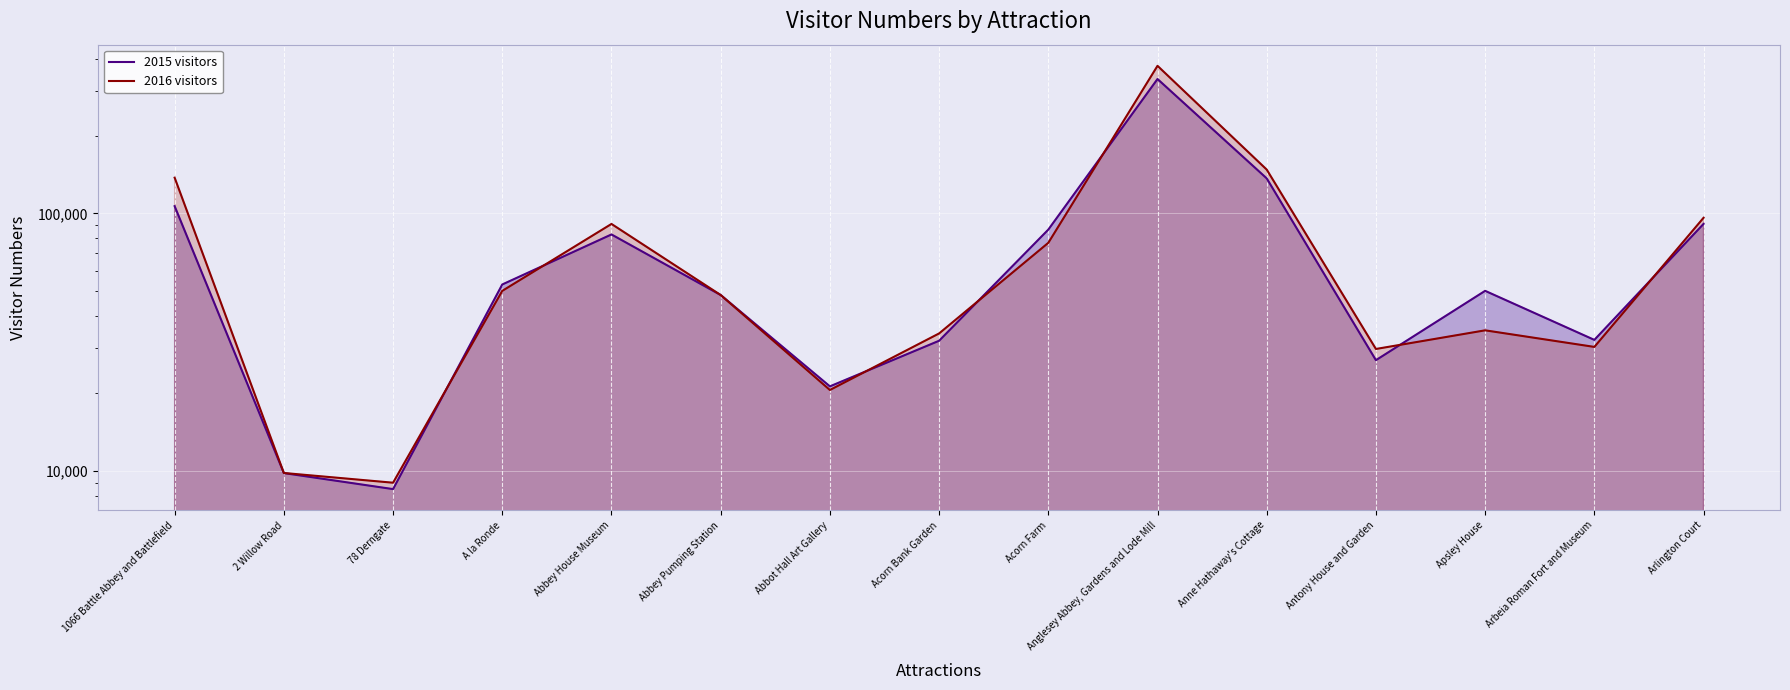

List the labels in order of 2016 visitors value, largest first.

Anglesey Abbey, Gardens and Lode Mill, Anne Hathaway's Cottage, 1066 Battle Abbey and Battlefield, Arlington Court, Abbey House Museum, Acorn Farm, A la Ronde, Abbey Pumping Station, Apsley House, Acorn Bank Garden, Arbeia Roman Fort and Museum, Antony House and Garden, Abbot Hall Art Gallery, 2 Willow Road, 78 Derngate